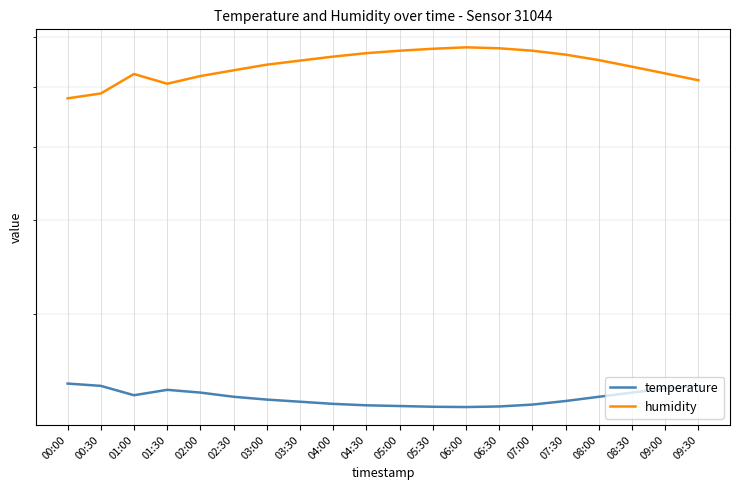

How many data points in humidity are above 65?

10